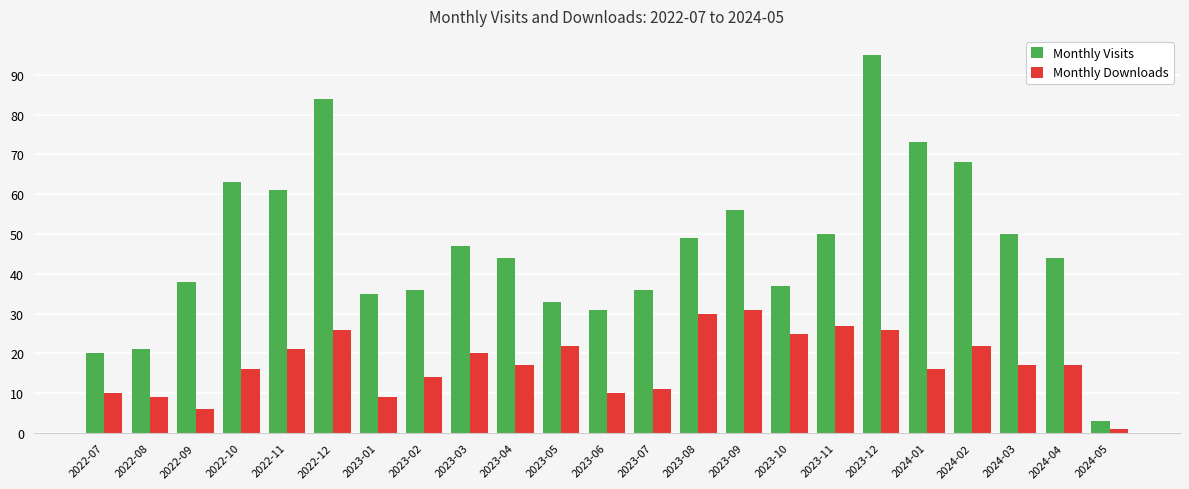

At which label does Monthly Visits first exceed 44?

2022-10